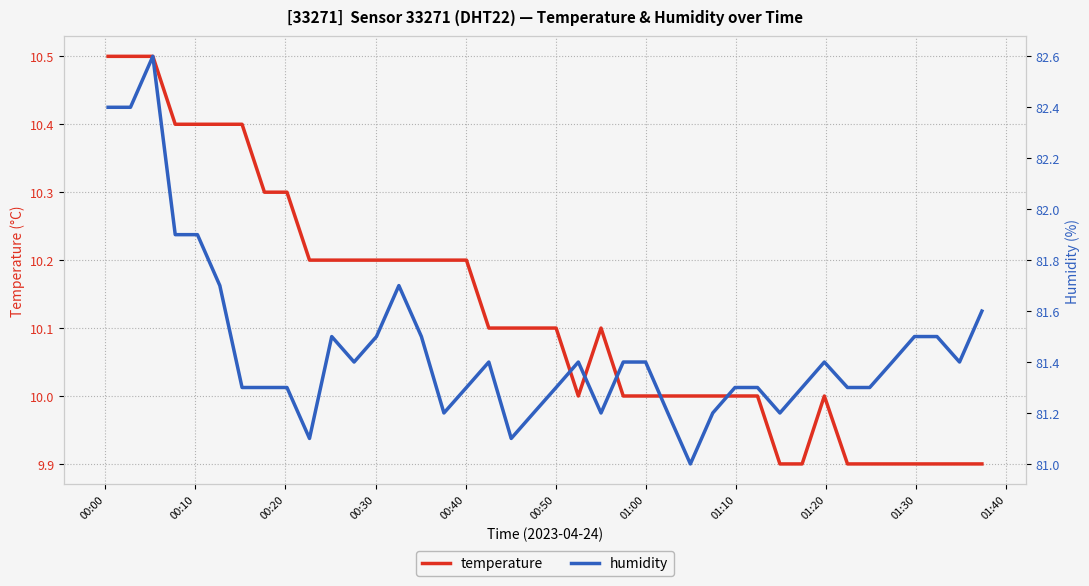

Is this an area chart (filled region under the line)?

No